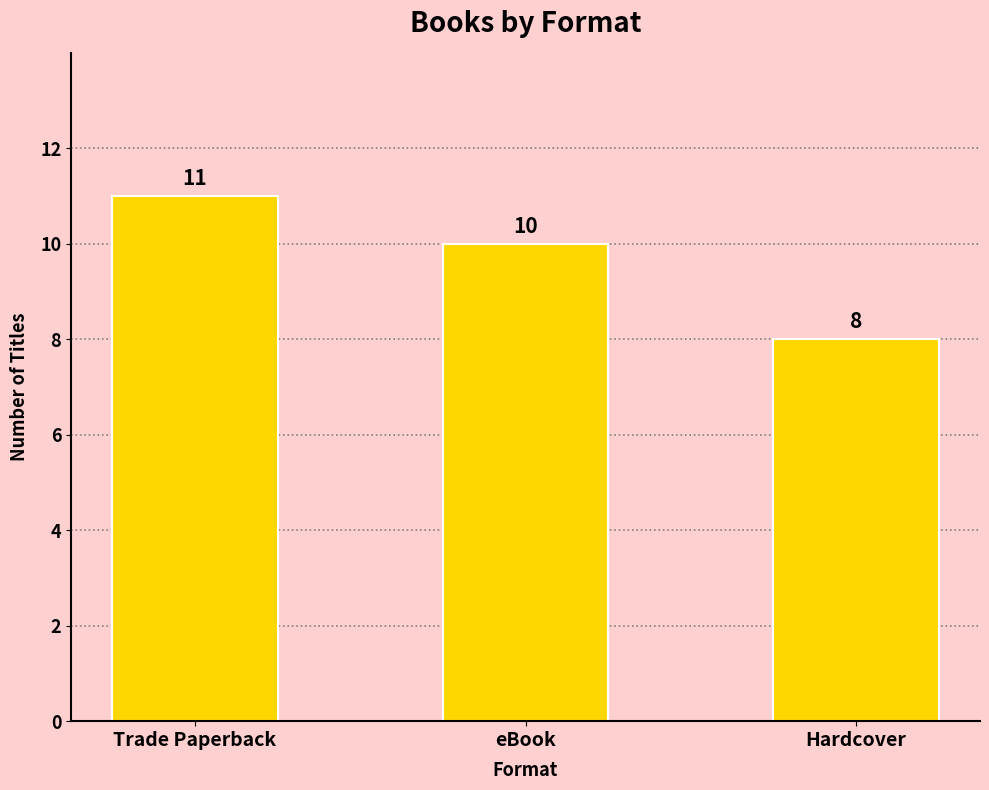

Reading right to left, what are all the values shown in this chart?

8	10	11